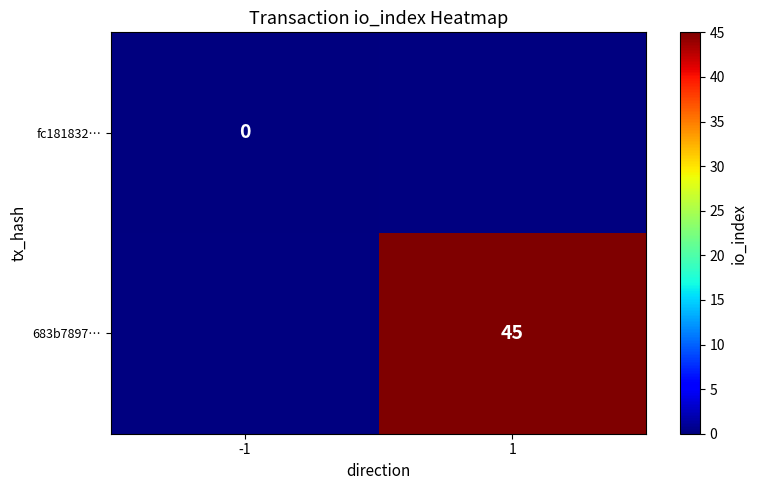

How many distinct data groups are displayed?

2